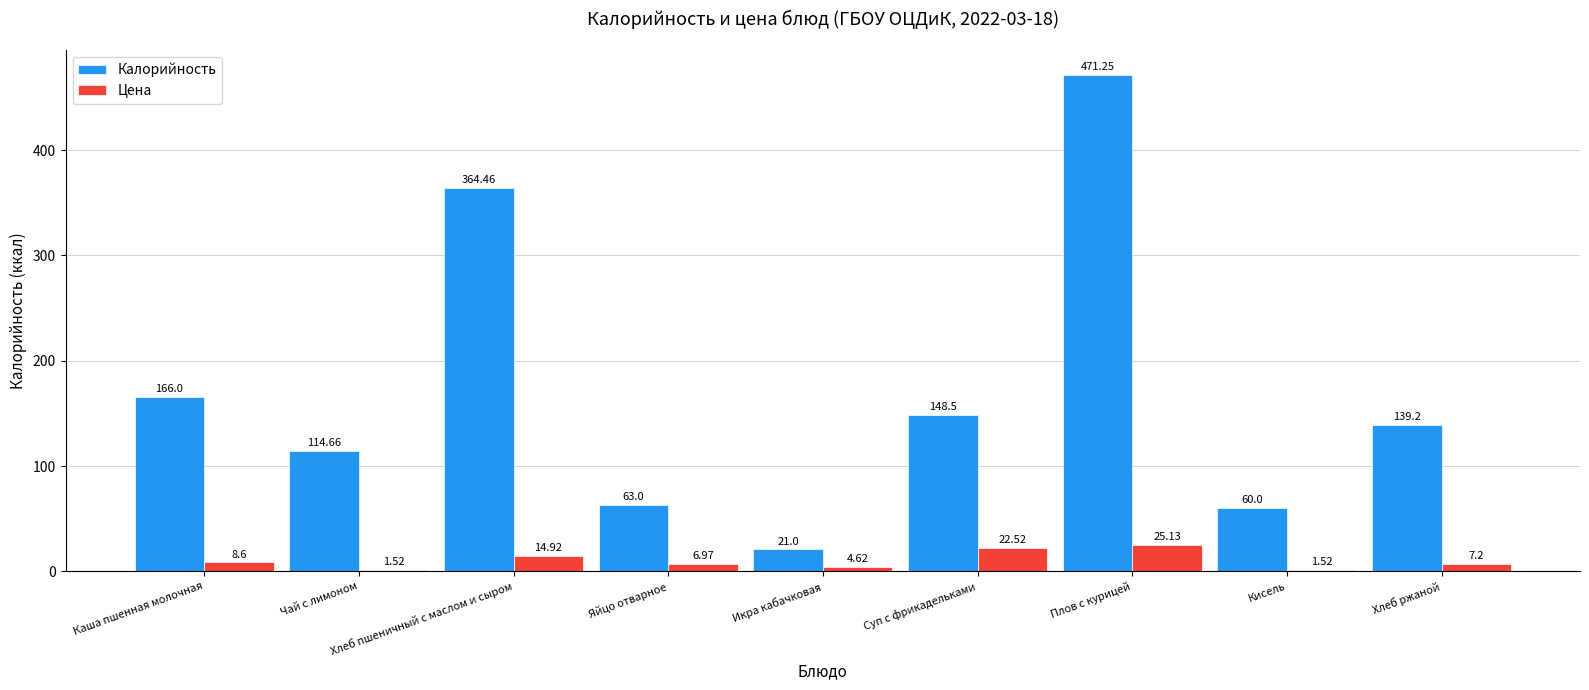

Which category has the lowest value in the Калорийность series?

Икра кабачковая